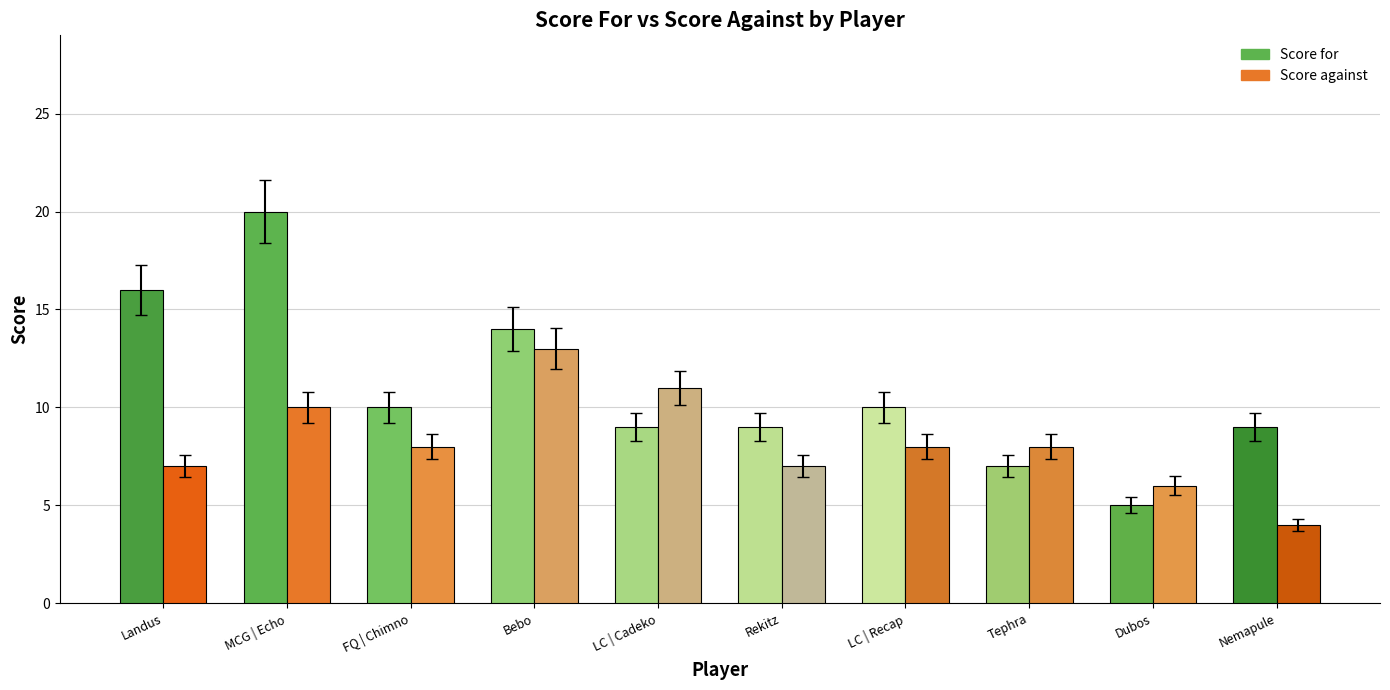

How many groups of bars are there?

10